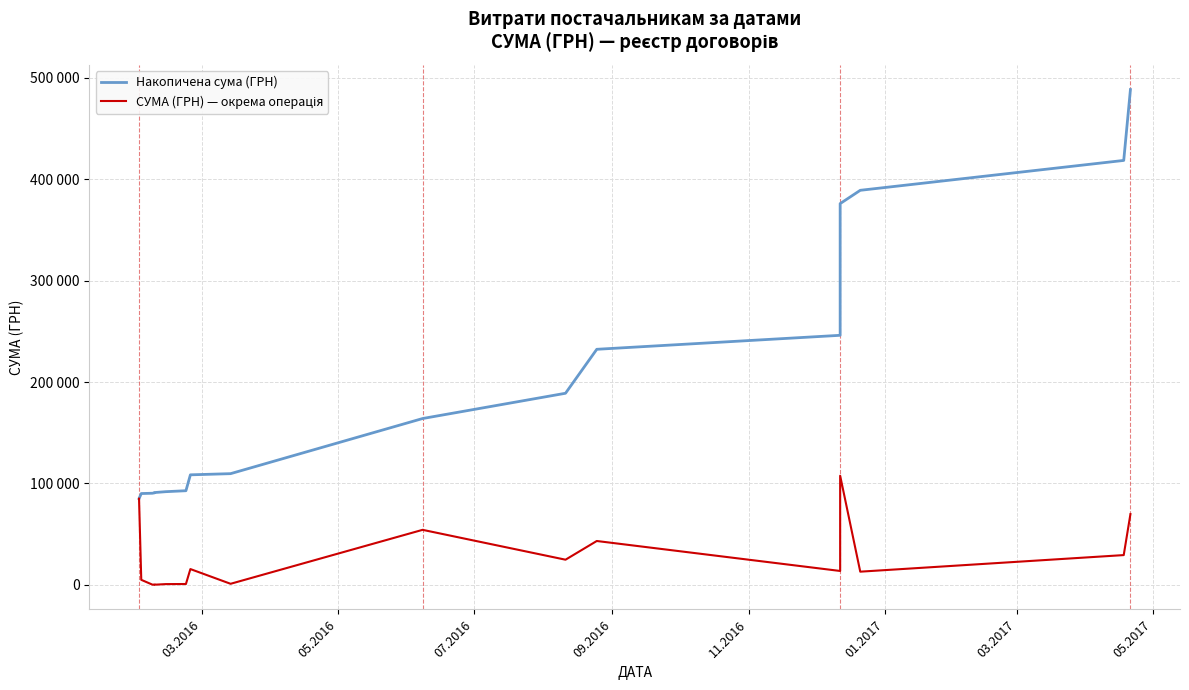

What is the sum of all Накопичена сума (ГРН) values?

3620866.8